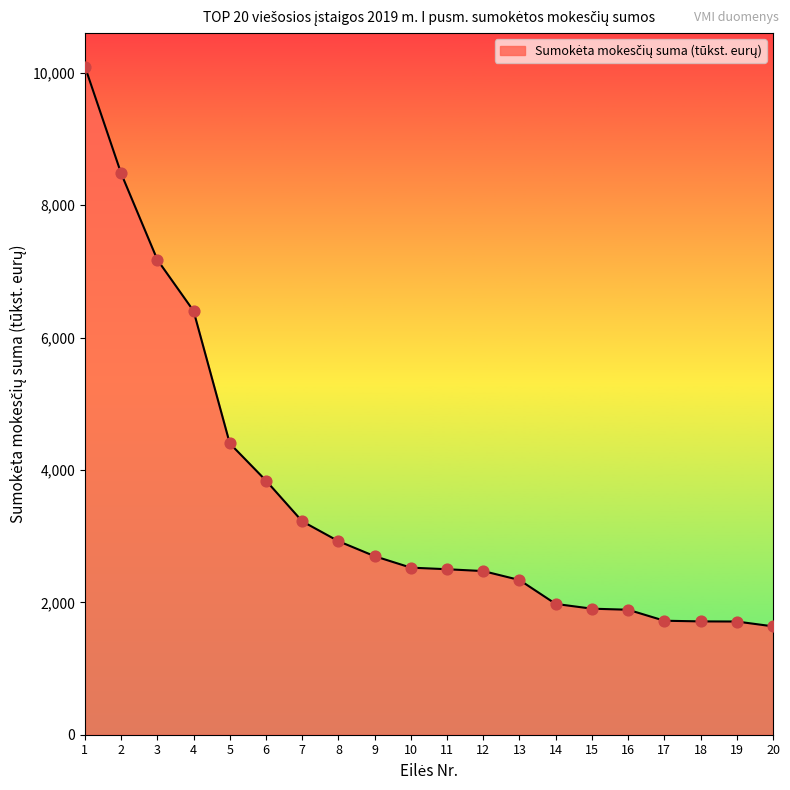

What is the change in value from 3 to 5?

-2774